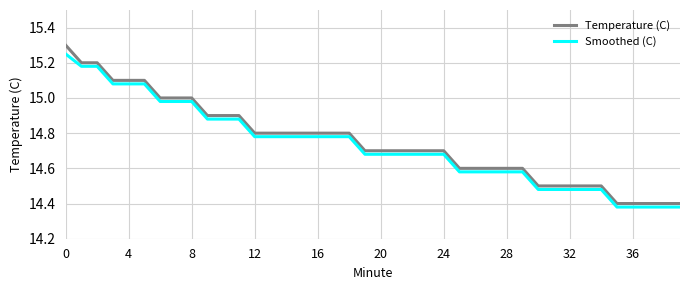

Which series has the widest spread of values?

Temperature (C)